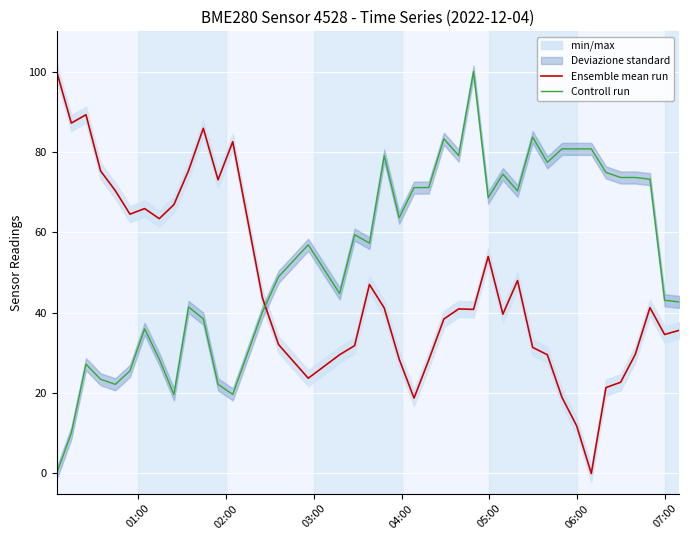

Reading left to right, extract all data points from this chart.

Ensemble mean run: 100.0	87.2	89.3	75.3	70.4	64.5	65.9	63.4	66.9	75.4	85.9	73.1	82.5	43.7	32.1	23.7	29.5	31.8	47.0	41.2	28.4	18.8	28.2	38.4	40.9	40.8	54.0	39.6	48.0	31.4	29.5	18.9	11.9	0.0	21.4	22.7	29.6	41.3	34.6	35.6
Controll run: 0.0	10.0	27.2	23.4	22.2	25.5	36.0	28.5	19.7	41.4	38.5	22.2	19.7	40.2	49.0	56.9	44.8	59.4	57.3	79.1	63.6	71.1	71.1	83.3	79.1	100.0	68.6	74.5	70.3	83.7	77.4	80.8	80.8	80.8	74.9	73.6	73.6	73.2	43.1	42.7